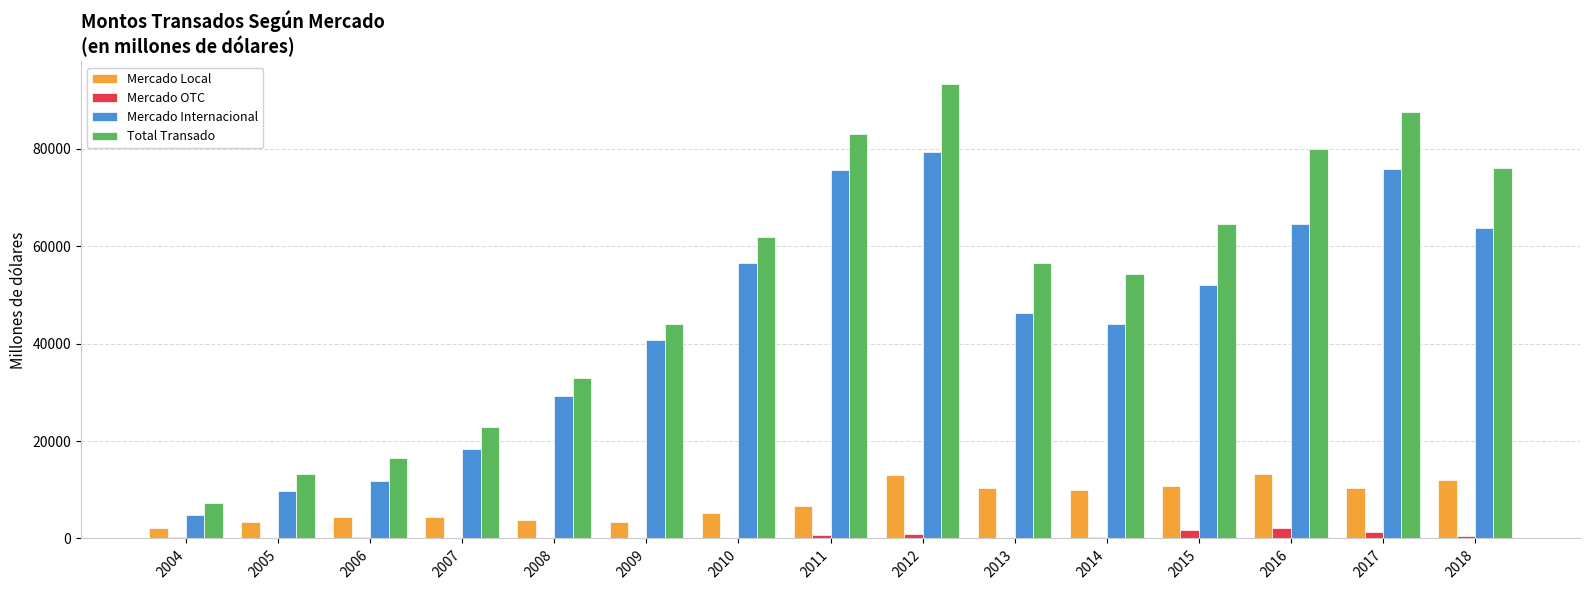

Where is Total Transado nearest to the value 50282?

2014